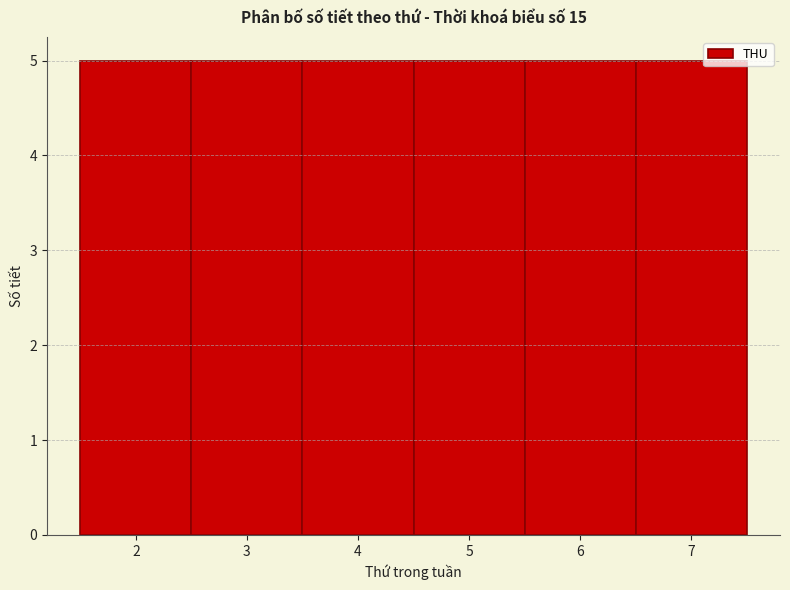

Reading left to right, list every bar in this chart as the range it spans on the x-axis followed by its height. The values are not printed on the chart, so give them approximately, as read against the axis.

1.5 to 2.5: 5
2.5 to 3.5: 5
3.5 to 4.5: 5
4.5 to 5.5: 5
5.5 to 6.5: 5
6.5 to 7.5: 5